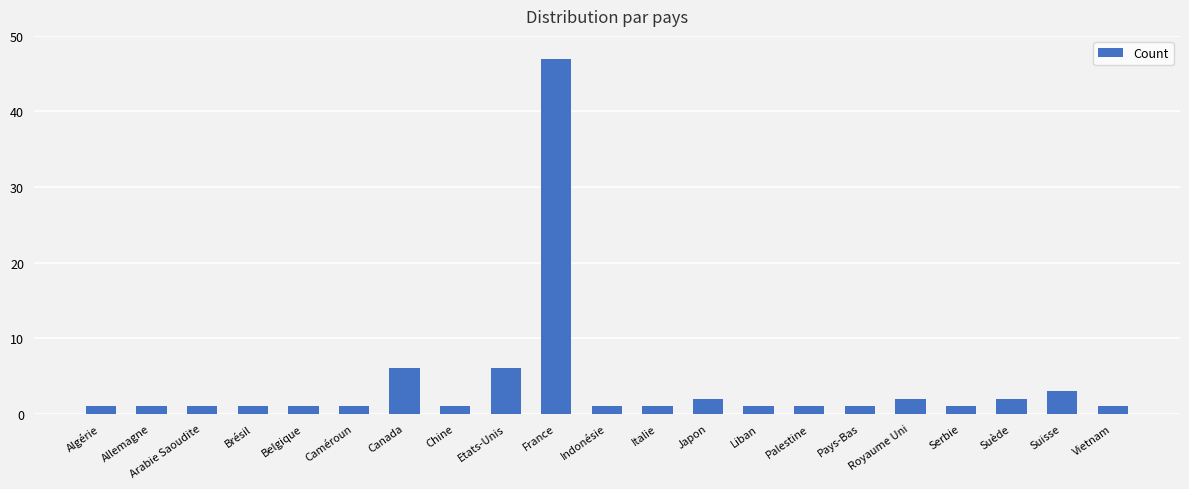

What is the ratio of the value at Japon to the value at Chine?

2.0